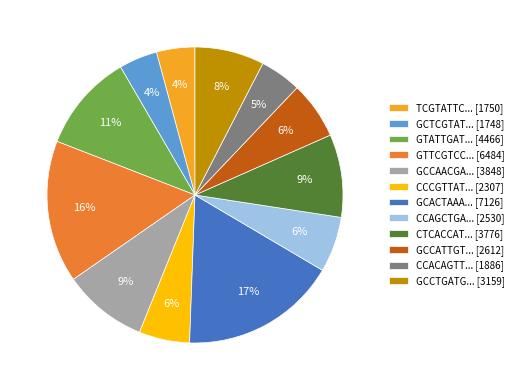

Is the sum of CCAGCTGA... [2530] and GTATTGAT... [4466] greater than half?

No